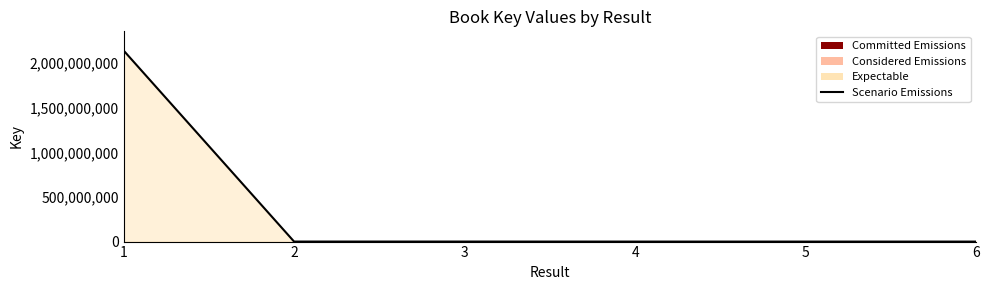

Where is the data nearest to the value 1070948387?

3